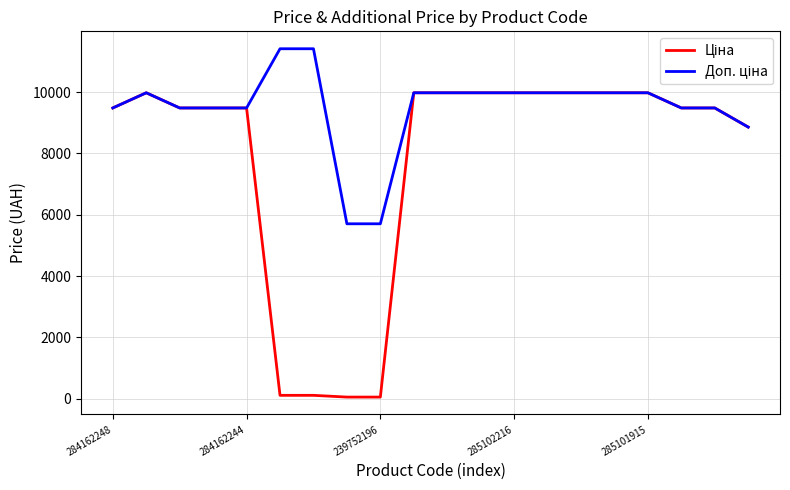

Is this an area chart (filled region under the line)?

No